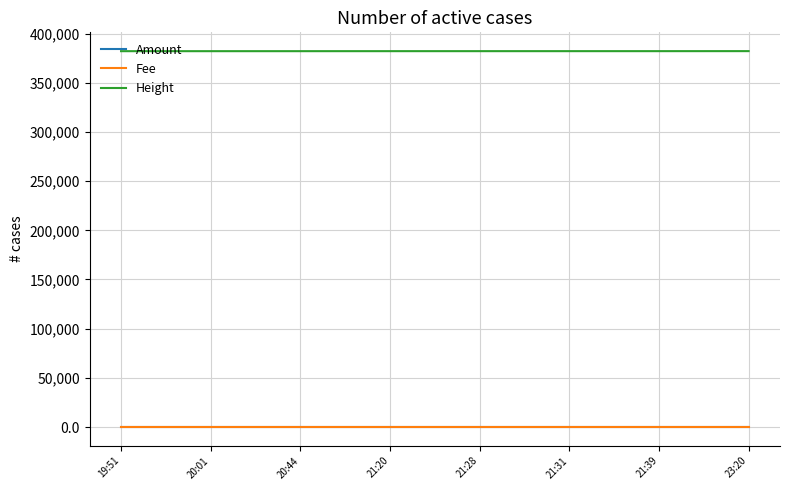

Read the Height value at 20:01.

382168